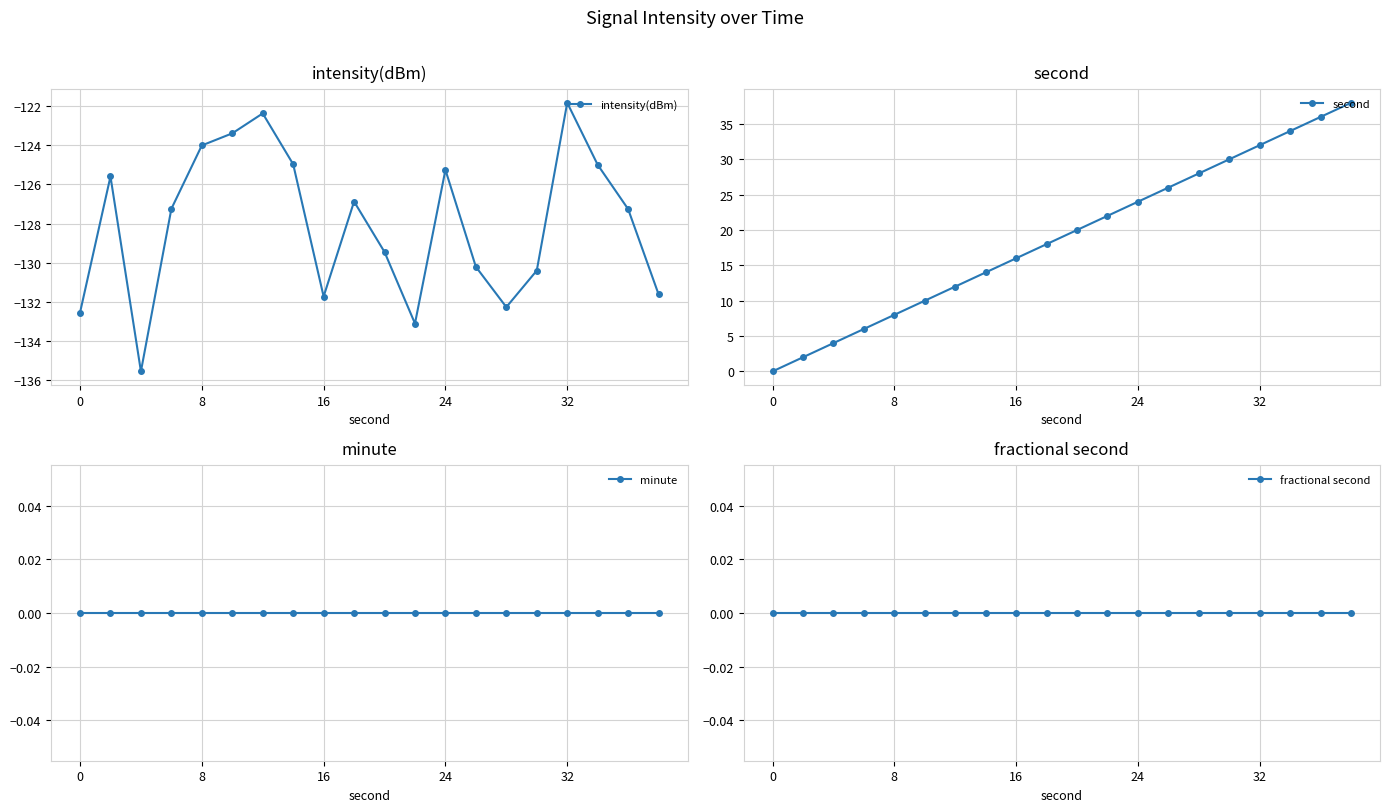

Reading left to right, extract all data points from this chart.

intensity(dBm): -132.6	-125.6	-135.6	-127.2	-124.0	-123.4	-122.4	-125.0	-131.7	-126.9	-129.5	-133.1	-125.3	-130.2	-132.3	-130.4	-121.8	-125.0	-127.3	-131.6
second: 0.0	2.0	4.0	6.0	8.0	10.0	12.0	14.0	16.0	18.0	20.0	22.0	24.0	26.0	28.0	30.0	32.0	34.0	36.0	38.0
minute: 0.0	0.0	0.0	0.0	0.0	0.0	0.0	0.0	0.0	0.0	0.0	0.0	0.0	0.0	0.0	0.0	0.0	0.0	0.0	0.0
fractional second: 0.0	0.0	0.0	0.0	0.0	0.0	0.0	0.0	0.0	0.0	0.0	0.0	0.0	0.0	0.0	0.0	0.0	0.0	0.0	0.0